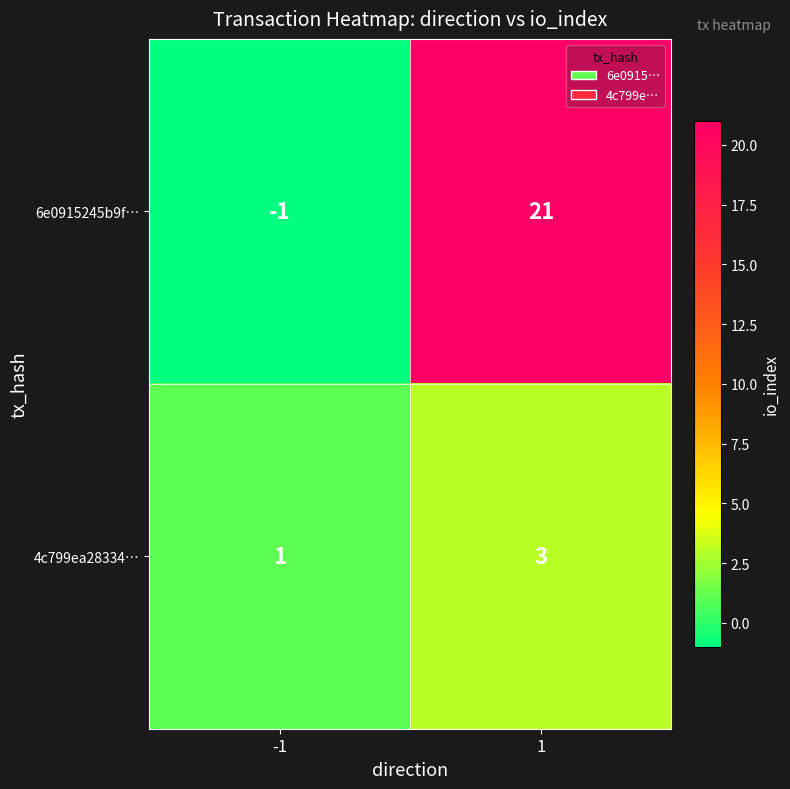

What is the difference between the maximum and minimum values in the 6e0915245b9f… series?

22